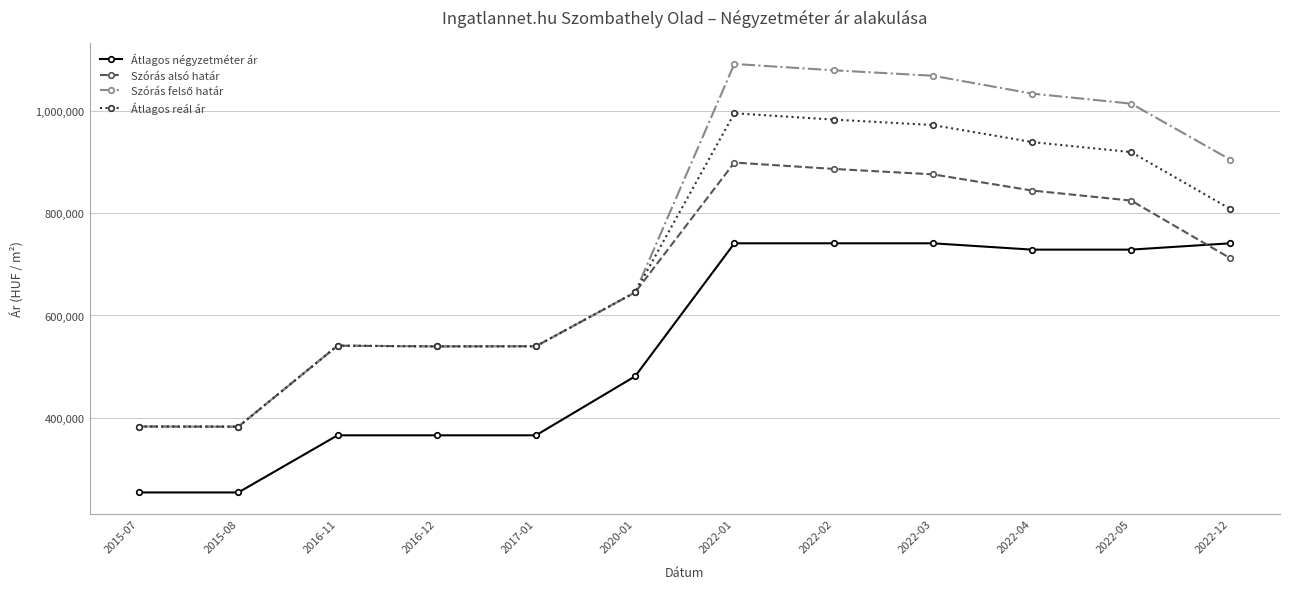

Between 2020-01 and 2022-12, which series saw the biggest shift?

Átlagos négyzetméter ár